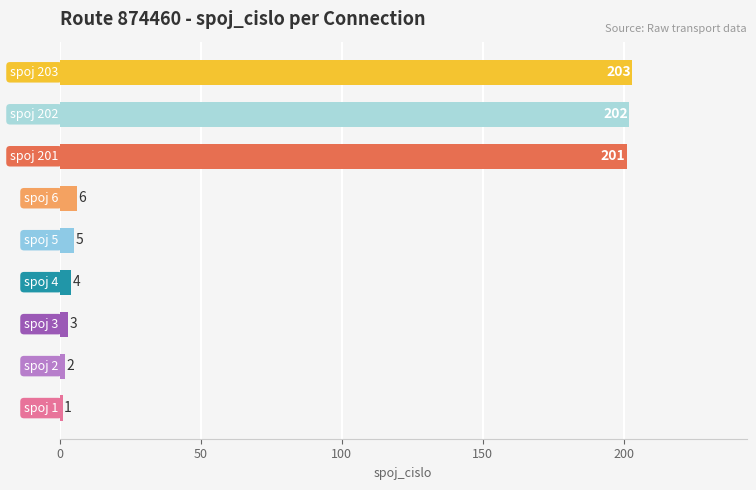

What is the average value?

70